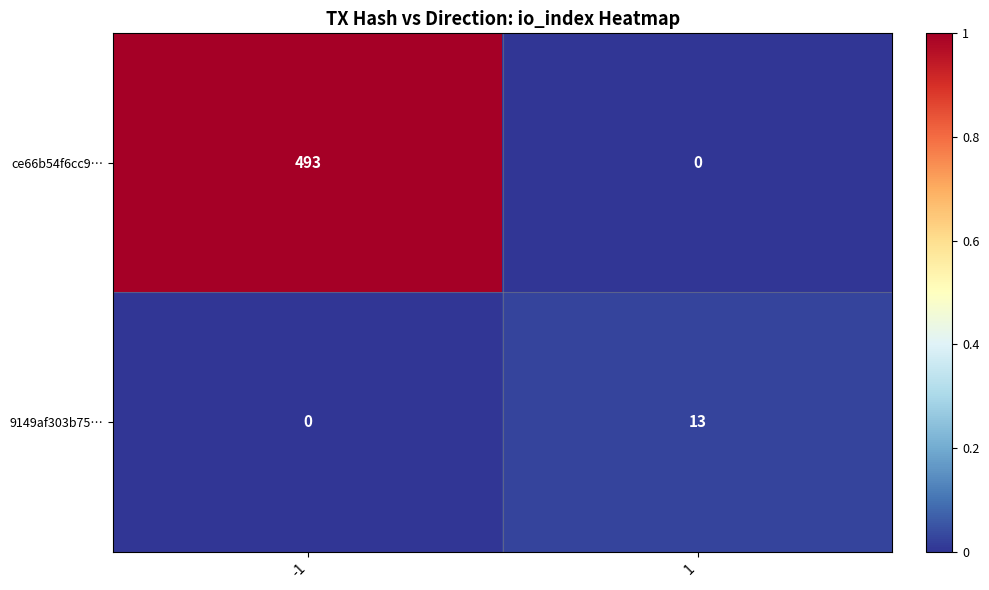

How many series are shown in this chart?

2